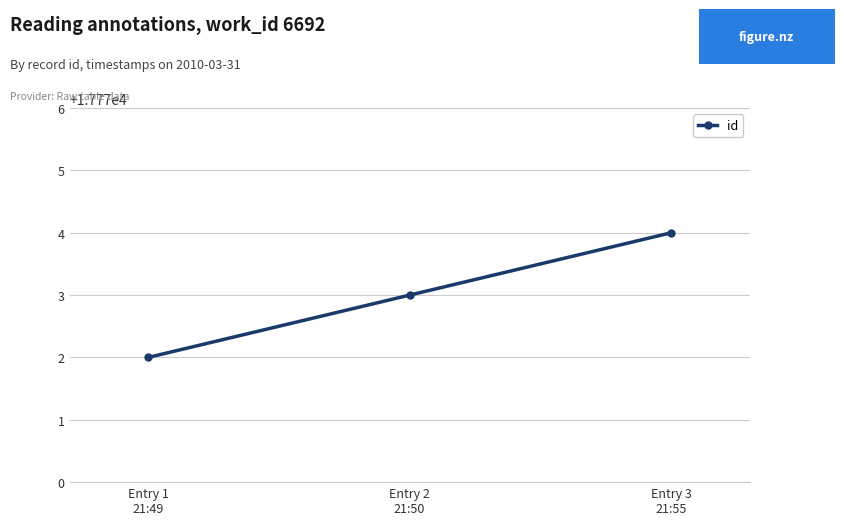

What position from the right is Entry 3
21:55?

1